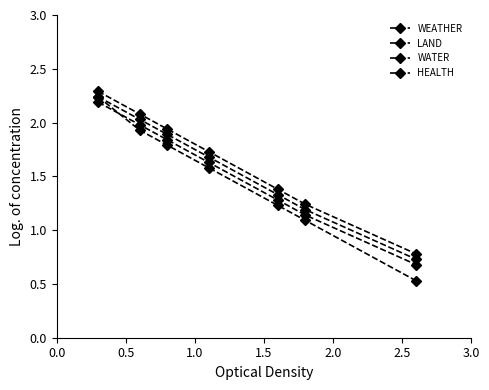

How many data points does each series have?

7